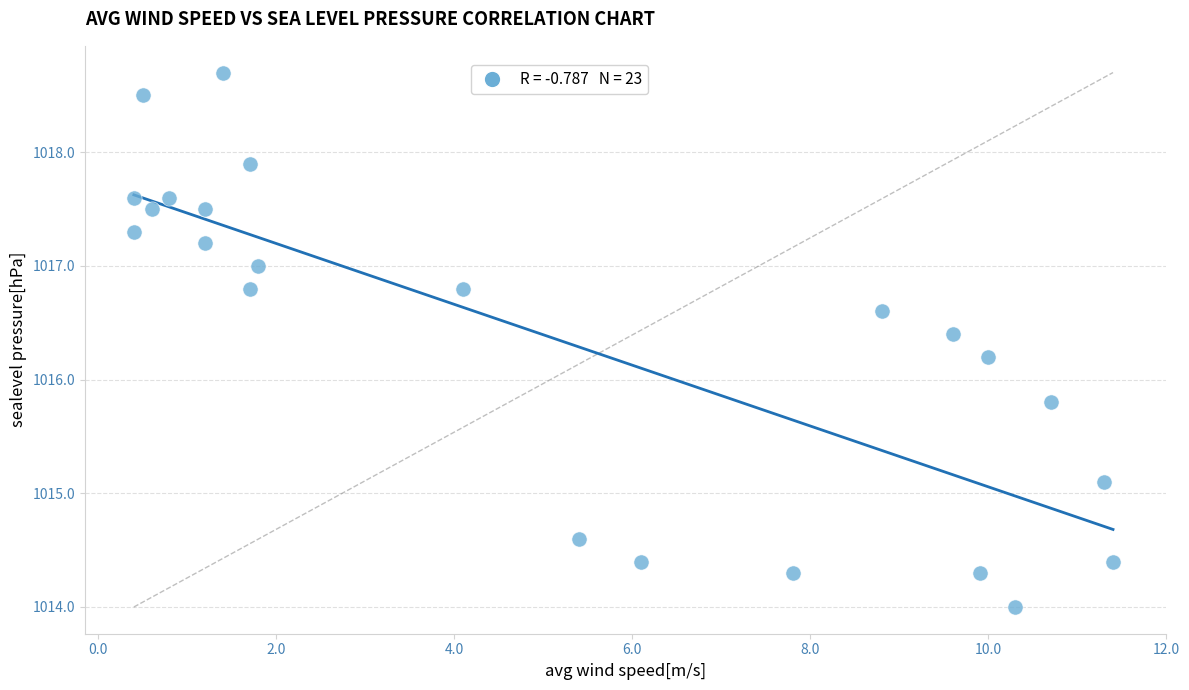

What is the range of X values (max minus min)?

11.0